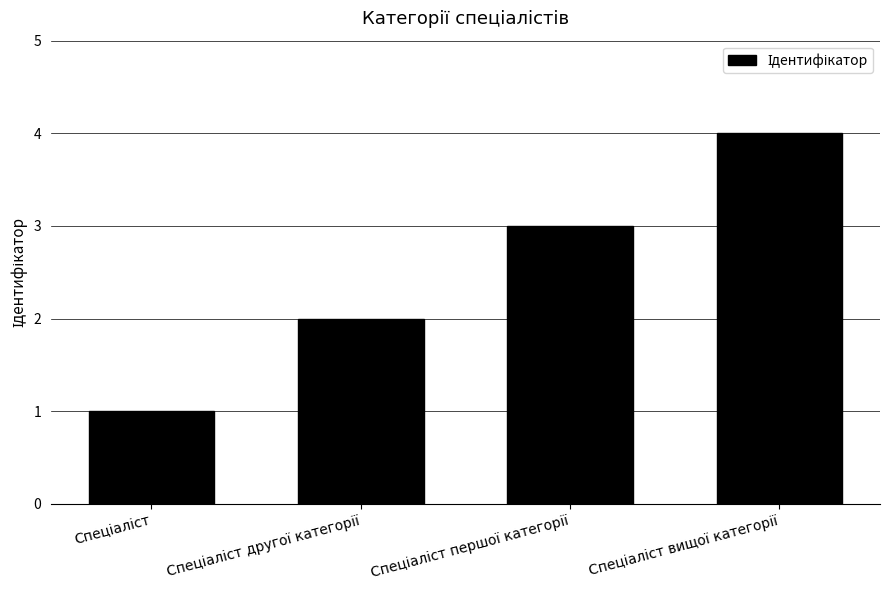

What is the sum of all values?

10